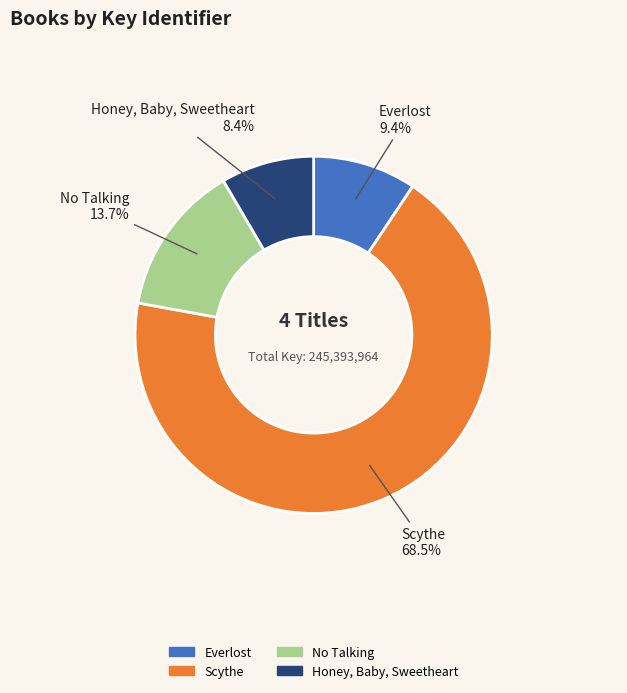

What percentage do No Talking and Scythe together represent?

82.2%